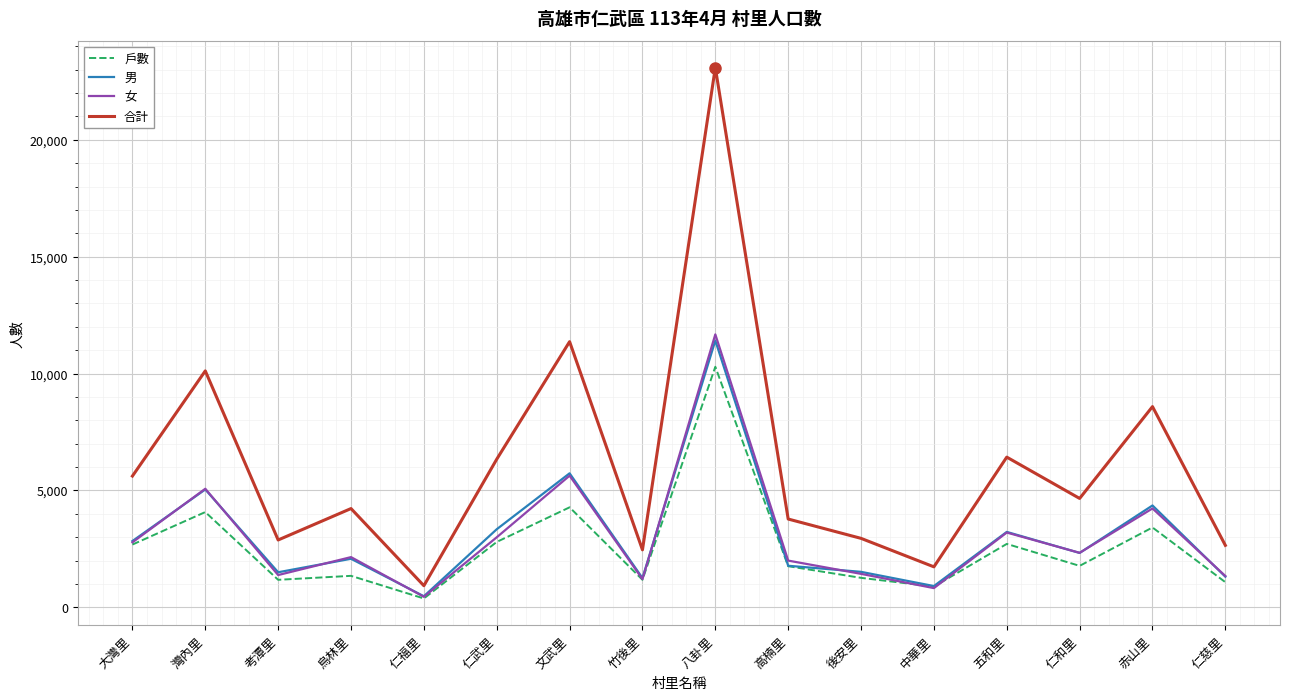

At which label does 男 first exceed 2326?

大灣里